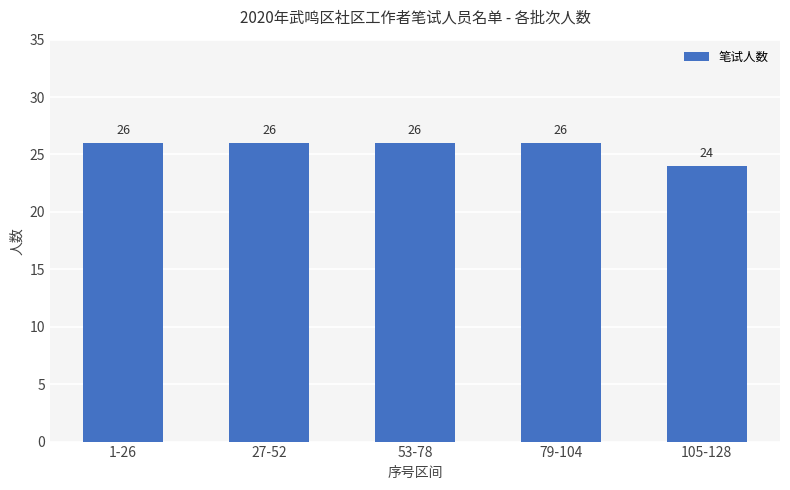

Approximately how many times larger is the value at 53-78 compared to 79-104?

1.0